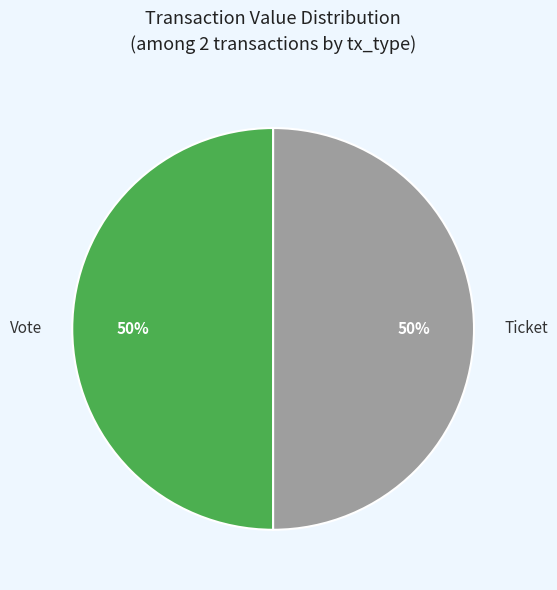

How many segments does this pie chart have?

2